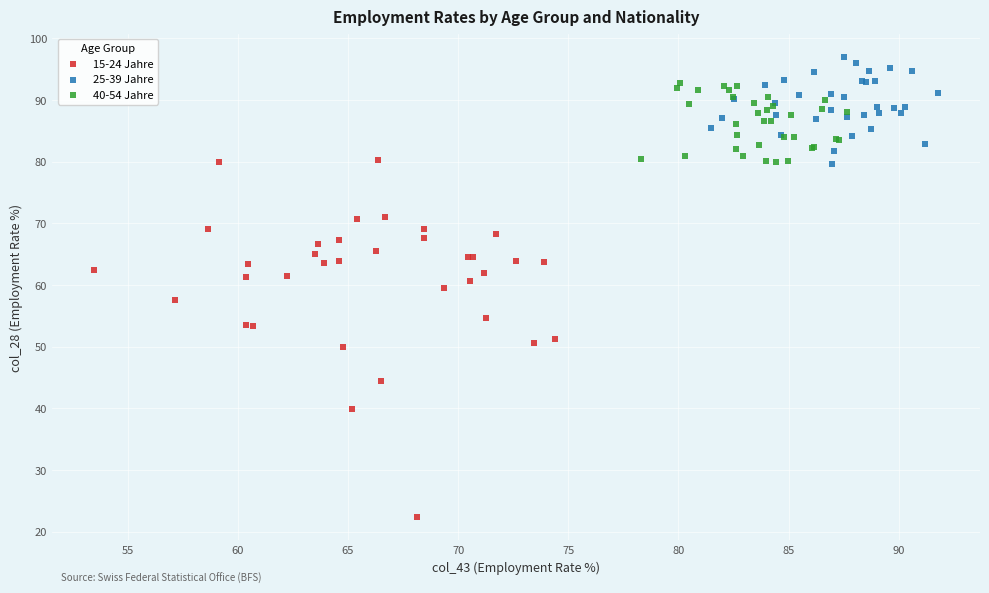

What are all the series names shown in the legend?

15-24 Jahre, 25-39 Jahre, 40-54 Jahre